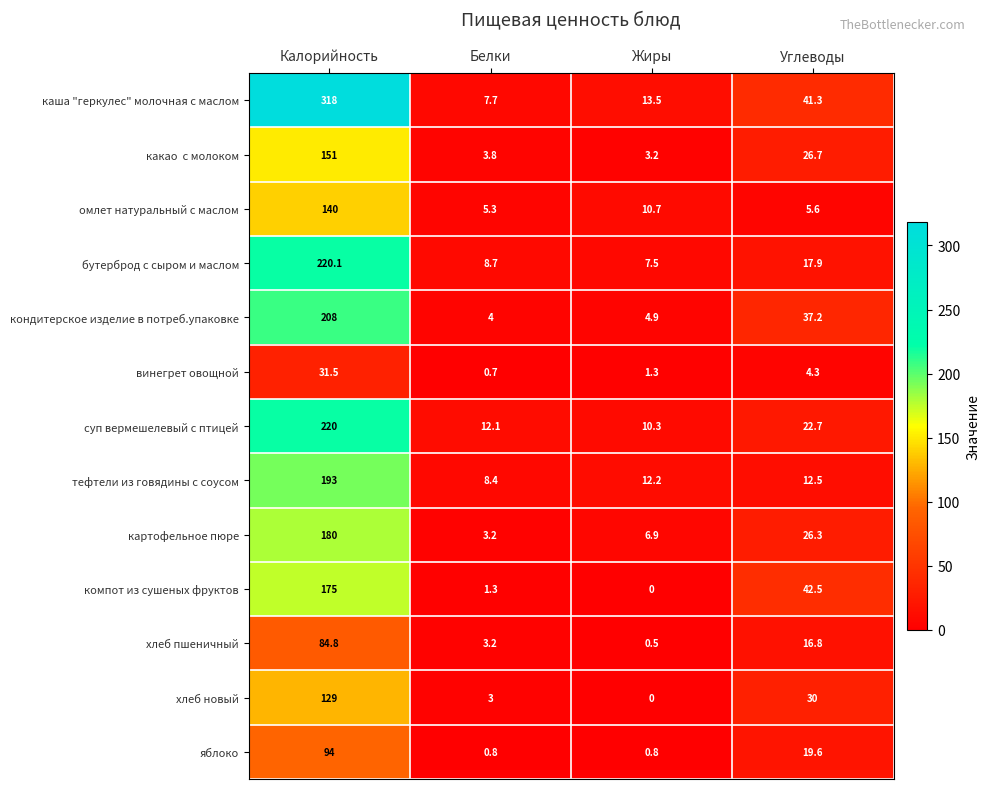

What is the sum of all картофельное пюре values?

216.4